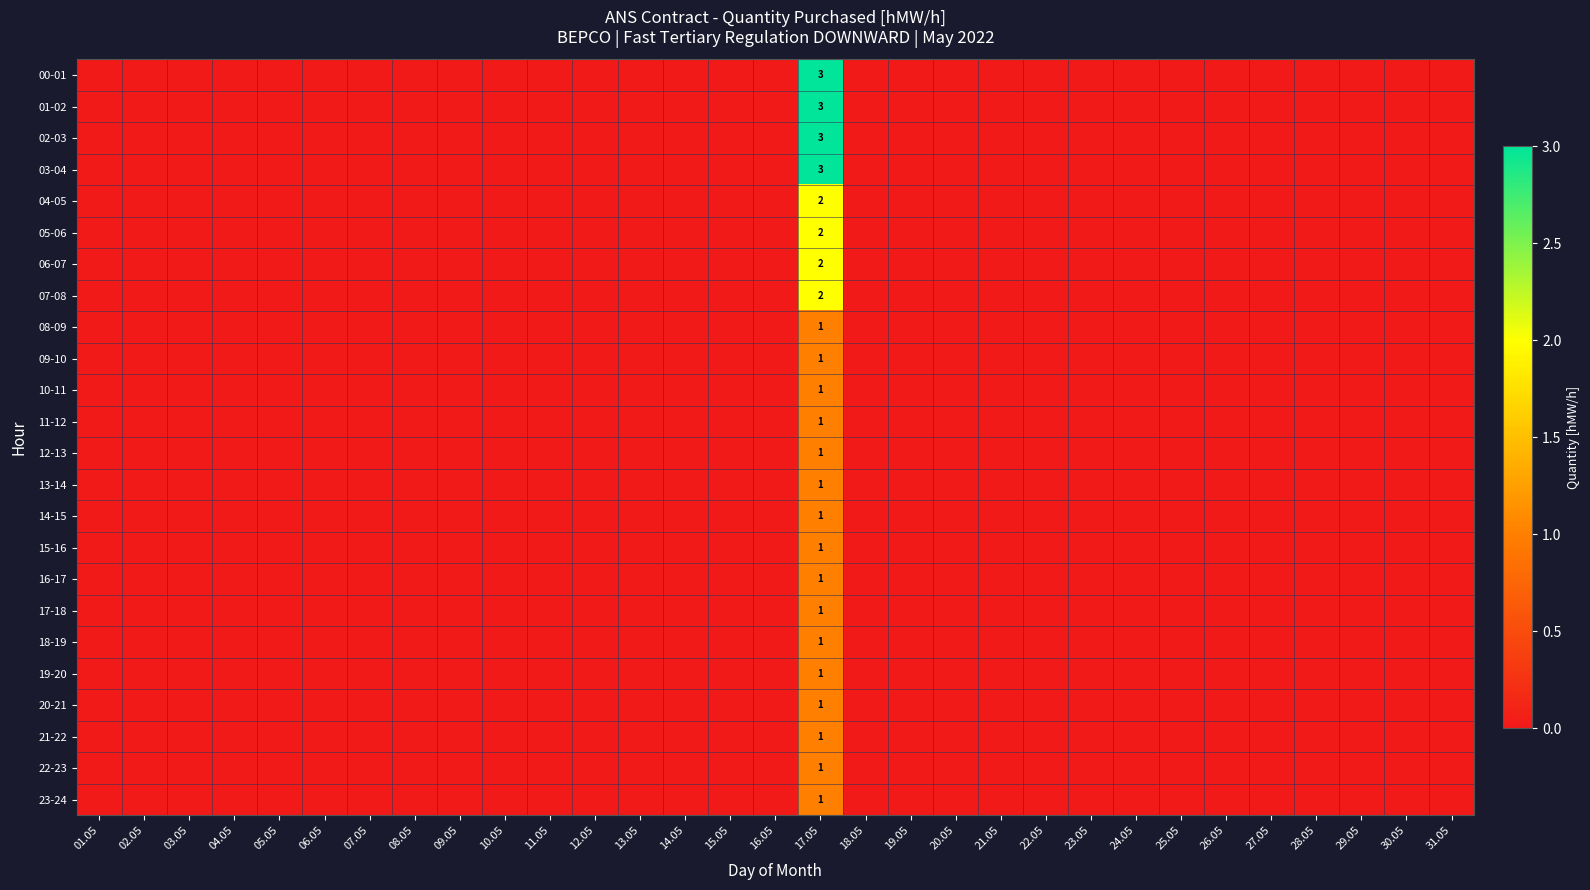

Rank the series by their maximum value, from lowest to highest.

08-09, 09-10, 10-11, 11-12, 12-13, 13-14, 14-15, 15-16, 16-17, 17-18, 18-19, 19-20, 20-21, 21-22, 22-23, 23-24, 04-05, 05-06, 06-07, 07-08, 00-01, 01-02, 02-03, 03-04